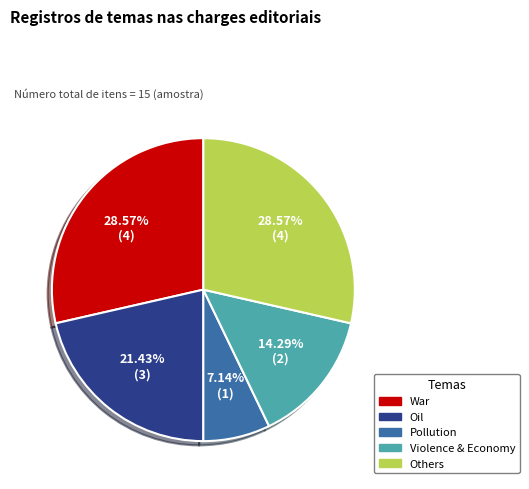

Is it true that Oil is 21% of the pie?

True